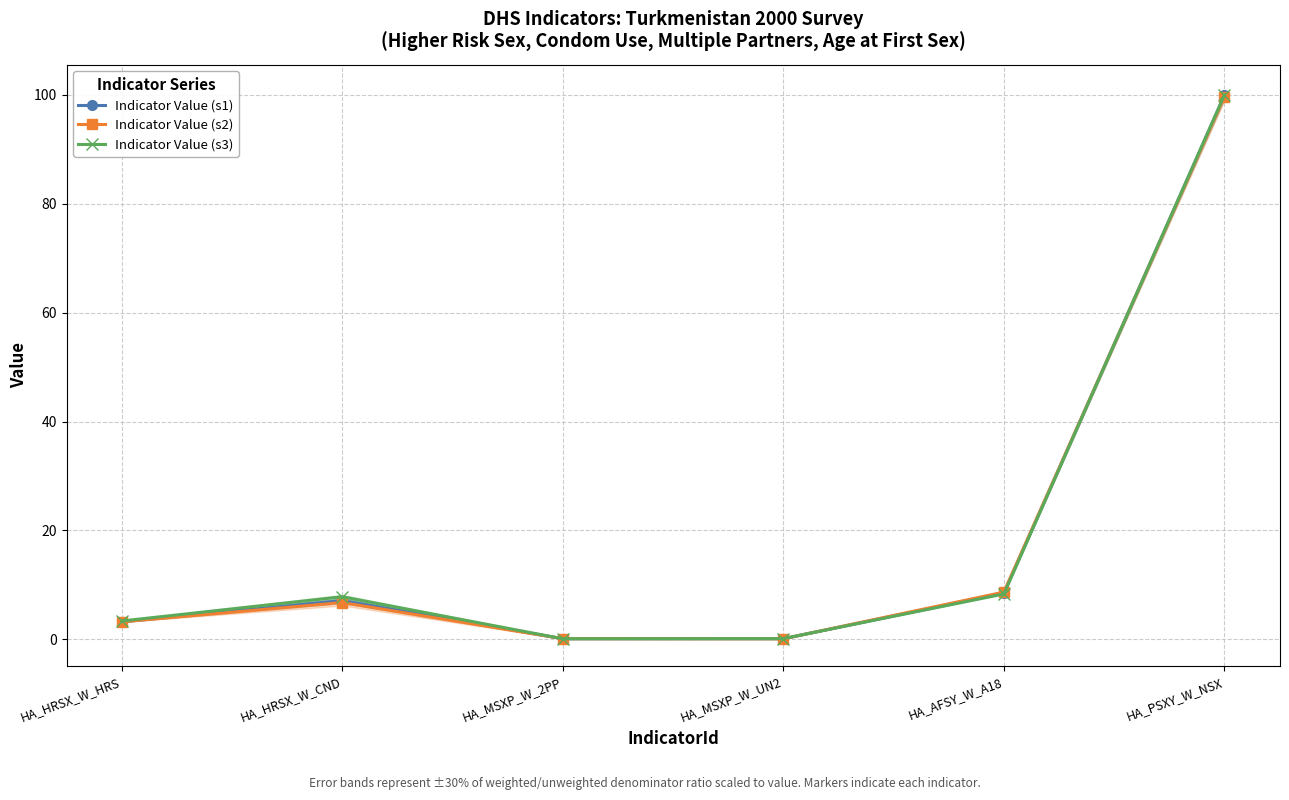

At which category does Indicator Value (s2) reach its first local peak?

HA_HRSX_W_CND